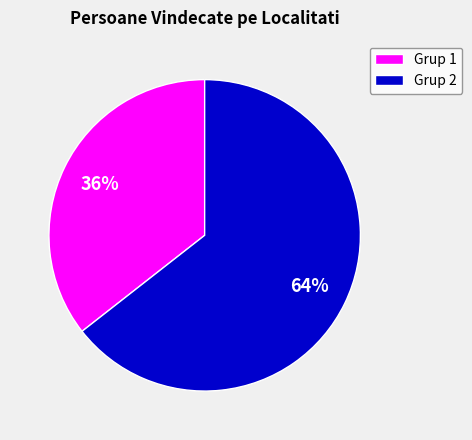

True or false: Grup 1 accounts for 36% of the total.

True